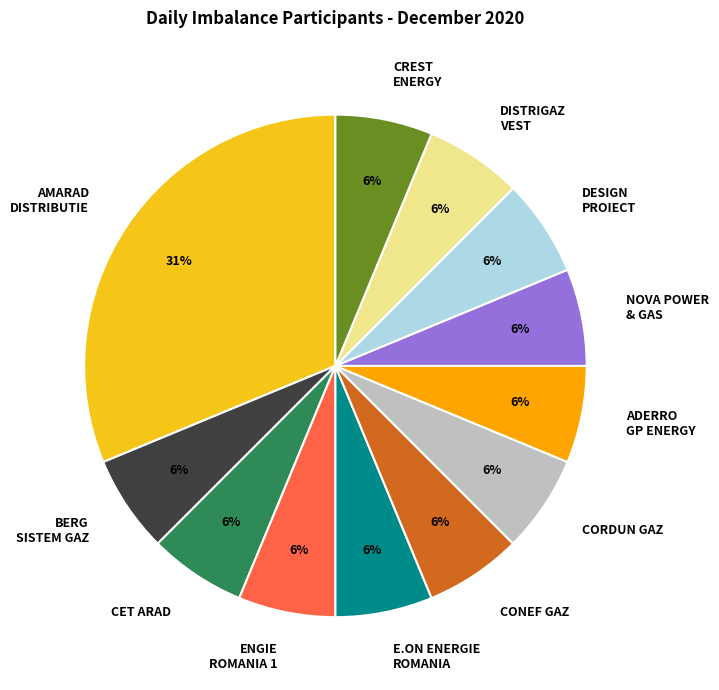

Is there a majority slice in this chart?

No